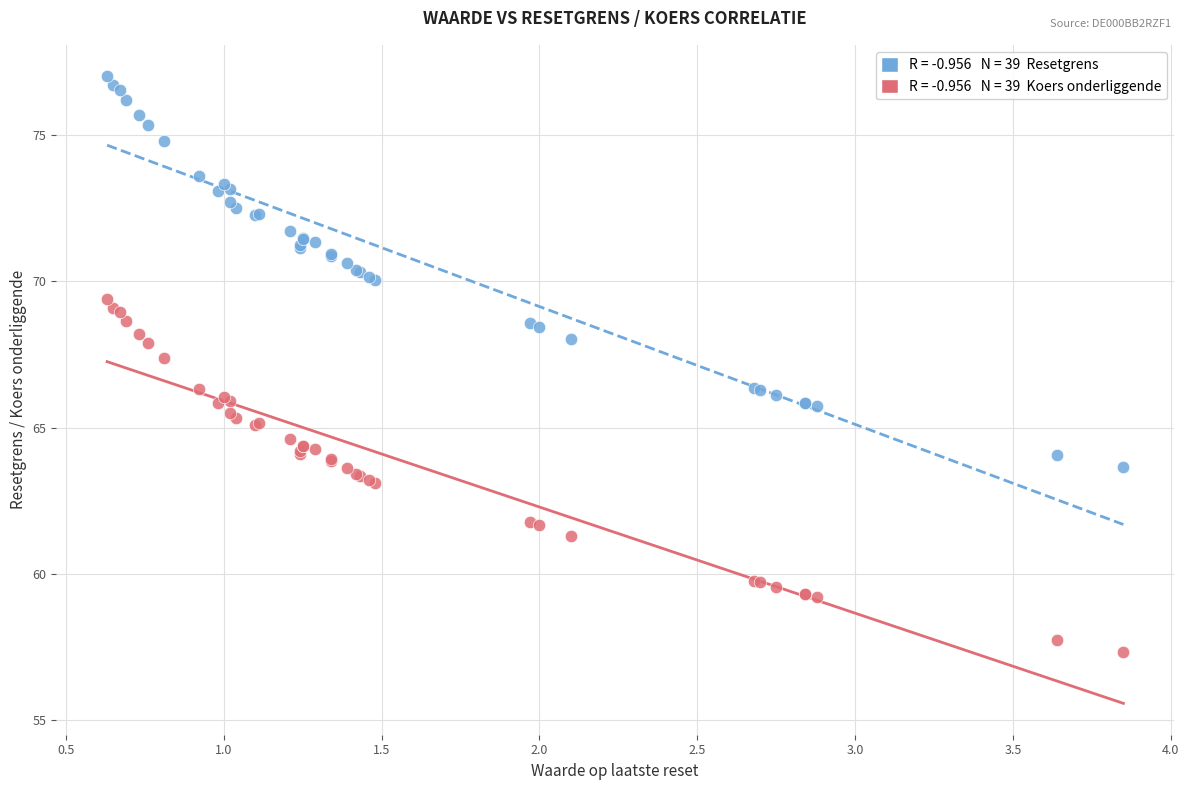

Across all series, what Y value is closest to 67?

67.4